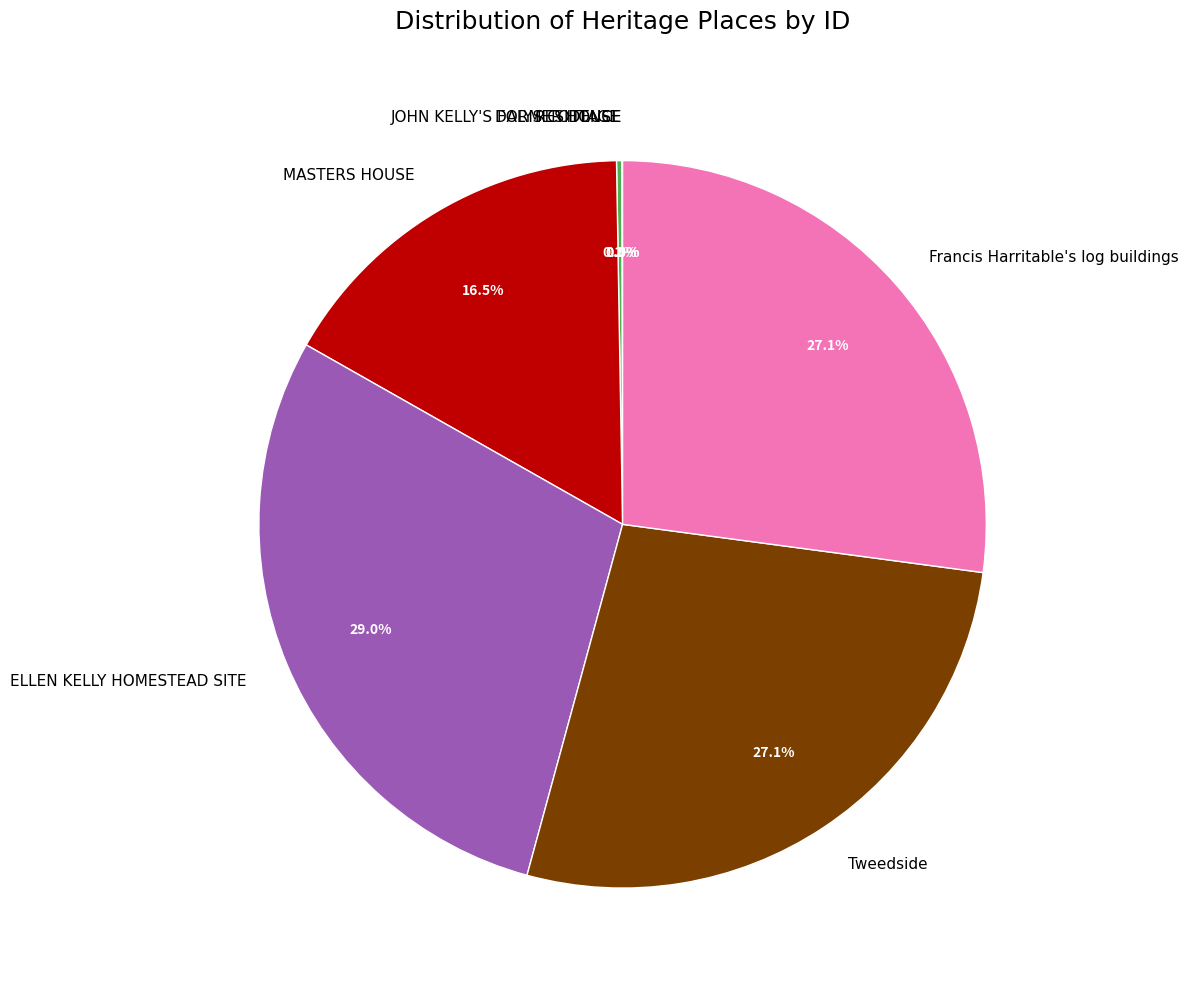

Which has a higher value, MASTERS HOUSE or Francis Harritable's log buildings?

Francis Harritable's log buildings